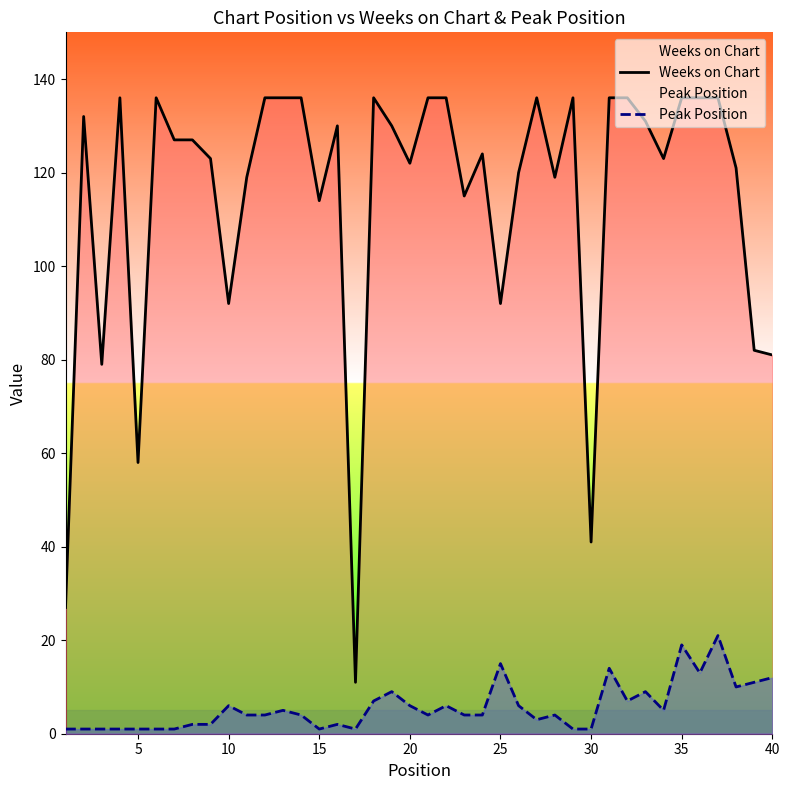

Reading right to left, list all the values displayed in this chart.

Weeks on Chart: 81	82	121	136	136	136	123	131	136	136	41	136	119	136	120	92	124	115	136	136	122	130	136	11	130	114	136	136	136	119	92	123	127	127	136	58	136	79	132	27
Peak Position: 12	11	10	21	13	19	5	9	7	14	1	1	4	3	6	15	4	4	6	4	6	9	7	1	2	1	4	5	4	4	6	2	2	1	1	1	1	1	1	1